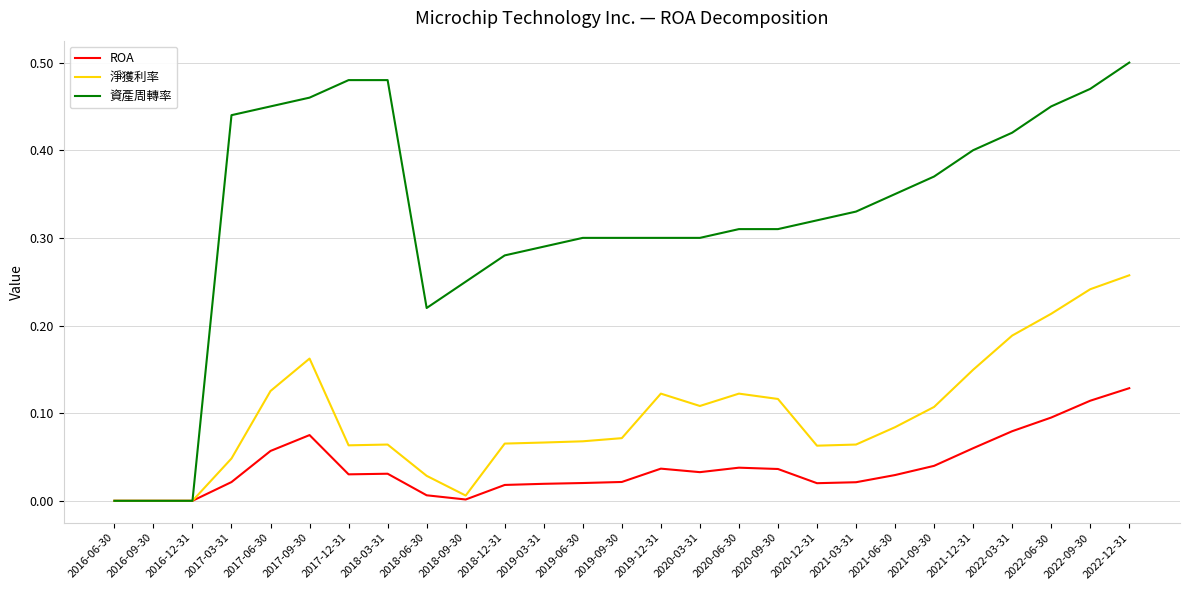

True or false: ROA has a value of 0.0 at 2016-06-30.

True